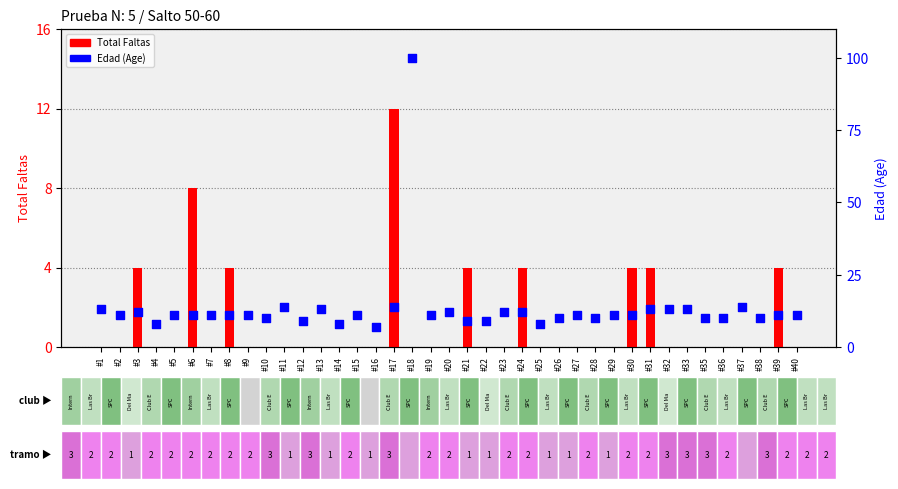

Which series has the widest spread of Y values?

Edad (Age)